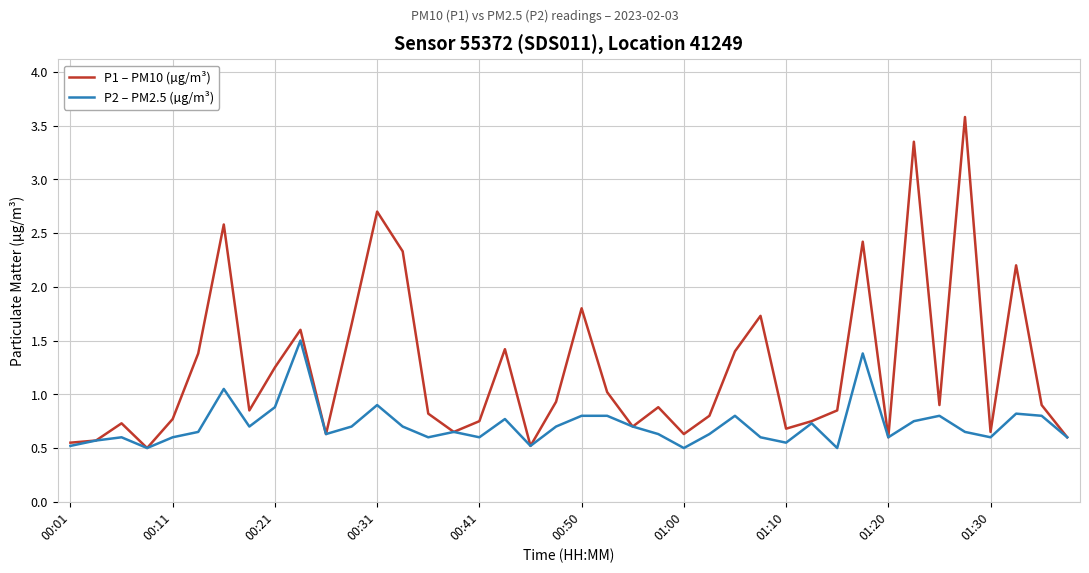

Which series has the largest total across all categories?

P1 – PM10 (µg/m³)